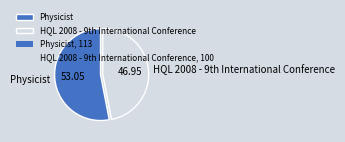

Which slice represents more than half of the pie?

Physicist